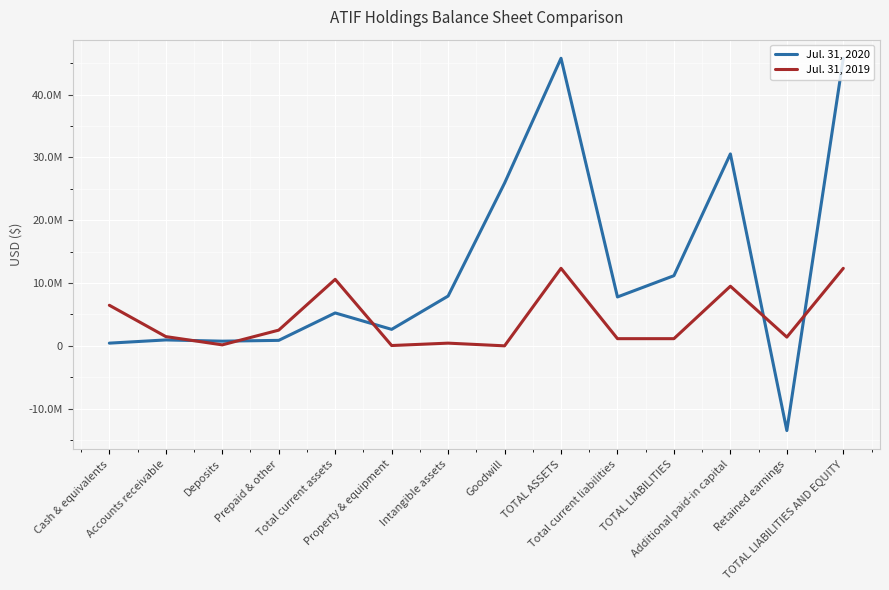

Which series ends up on top after the final intersection of Jul. 31, 2020 and Jul. 31, 2019?

Jul. 31, 2020